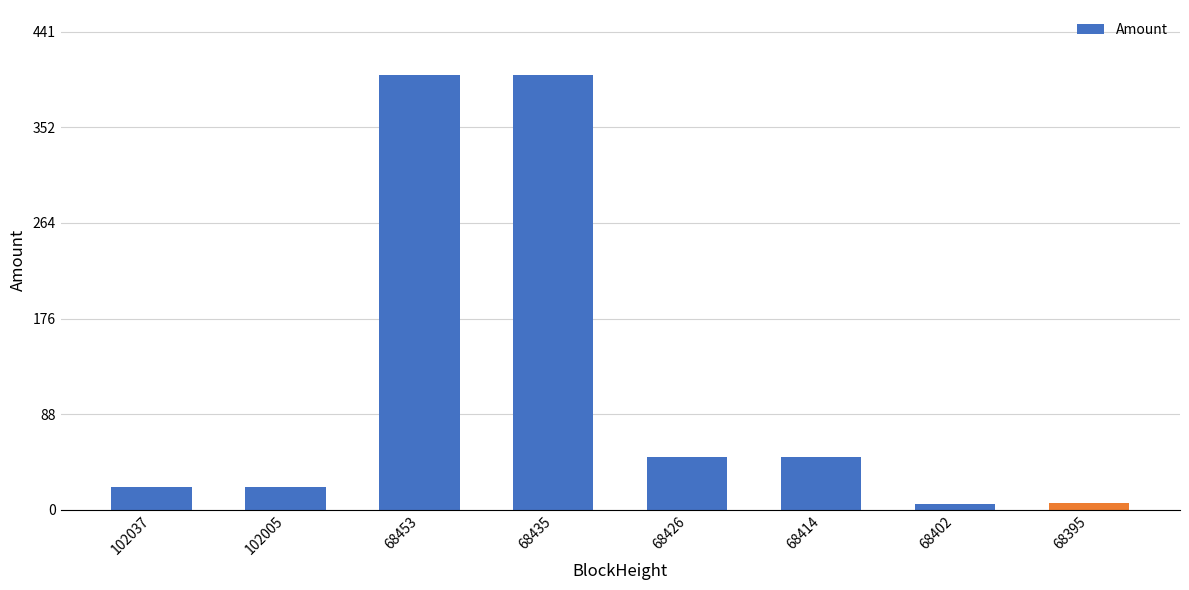

The value at 68395 is 6.2. True or false?

True